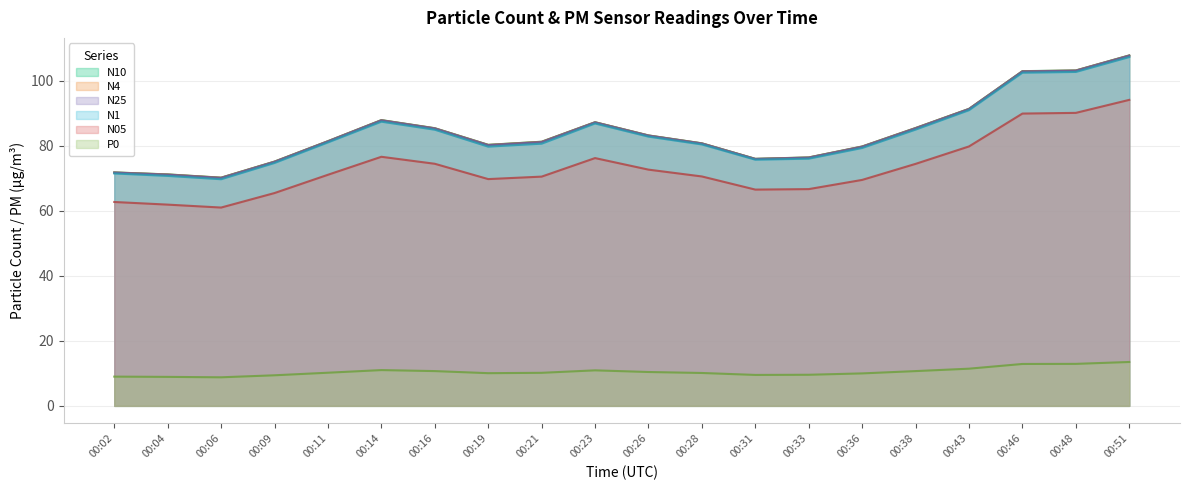

Reading left to right, list all the values displayed in this chart.

N10: 00:02=71.8	00:04=71.2	00:06=70.2	00:09=75.1	00:11=81.4	00:14=87.9	00:16=85.4	00:19=80.3	00:21=81.2	00:23=87.2	00:26=83.2	00:28=80.7	00:31=76.0	00:33=76.4	00:36=79.8	00:38=85.4	00:43=91.3	00:46=102.9	00:48=103.1	00:51=107.8
N4: 00:02=71.8	00:04=71.2	00:06=70.2	00:09=75.1	00:11=81.4	00:14=87.8	00:16=85.3	00:19=80.2	00:21=81.2	00:23=87.2	00:26=83.1	00:28=80.7	00:31=75.9	00:33=76.4	00:36=79.7	00:38=85.4	00:43=91.3	00:46=102.9	00:48=103.1	00:51=107.7
N25: 00:02=71.7	00:04=71.1	00:06=70.1	00:09=75.0	00:11=81.3	00:14=87.8	00:16=85.3	00:19=80.2	00:21=81.1	00:23=87.2	00:26=83.1	00:28=80.7	00:31=75.9	00:33=76.3	00:36=79.7	00:38=85.3	00:43=91.2	00:46=102.8	00:48=103.0	00:51=107.7
N1: 00:02=71.5	00:04=70.7	00:06=69.7	00:09=74.7	00:11=81.0	00:14=87.4	00:16=84.9	00:19=79.7	00:21=80.6	00:23=86.8	00:26=82.8	00:28=80.4	00:31=75.7	00:33=76.0	00:36=79.3	00:38=85.0	00:43=90.9	00:46=102.5	00:48=102.7	00:51=107.3
N05: 00:02=62.7	00:04=61.9	00:06=61.0	00:09=65.4	00:11=71.1	00:14=76.6	00:16=74.4	00:19=69.7	00:21=70.5	00:23=76.2	00:26=72.6	00:28=70.5	00:31=66.5	00:33=66.7	00:36=69.5	00:38=74.4	00:43=79.8	00:46=89.9	00:48=90.1	00:51=94.1
P0: 00:02=9.0	00:04=8.9	00:06=8.8	00:09=9.4	00:11=10.2	00:14=11.0	00:16=10.7	00:19=10.1	00:21=10.2	00:23=10.9	00:26=10.4	00:28=10.1	00:31=9.5	00:33=9.6	00:36=10.0	00:38=10.7	00:43=11.4	00:46=12.9	00:48=12.9	00:51=13.5